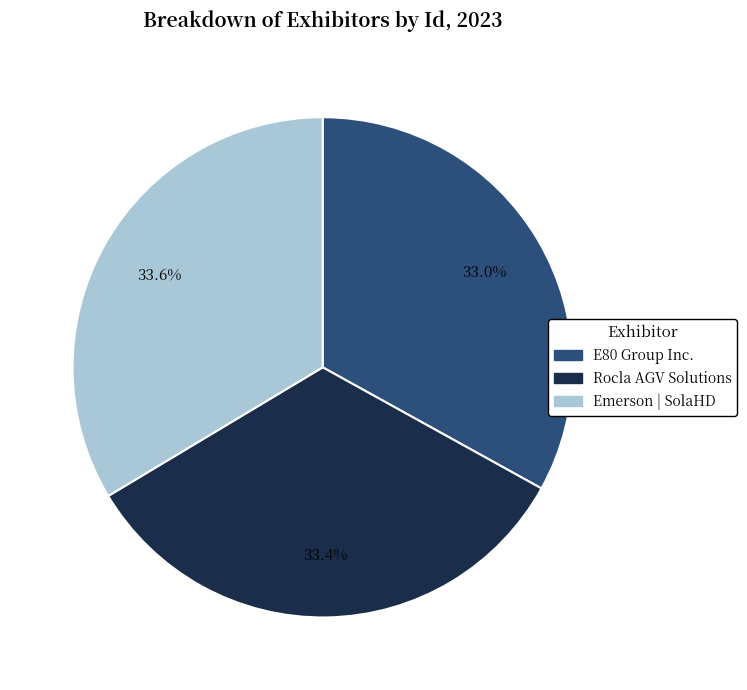

What is the total percentage of Rocla AGV Solutions and E80 Group Inc.?

66.4%